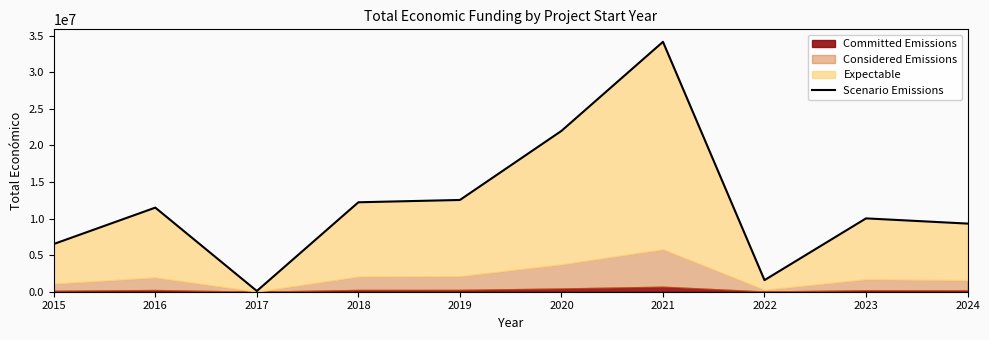

True or false: there are more than 1 points higher than both neighbors.

True